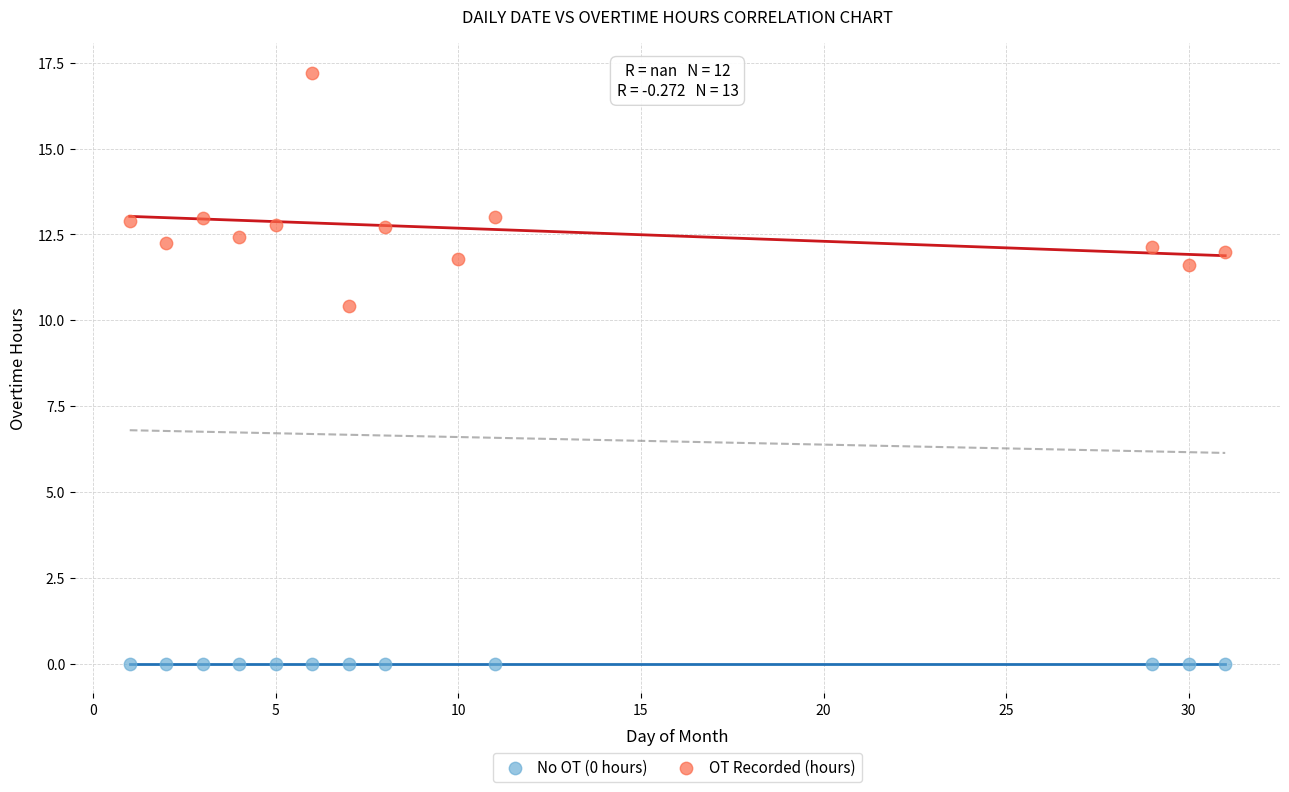

Which series contains the highest Y value?

OT Recorded (hours)